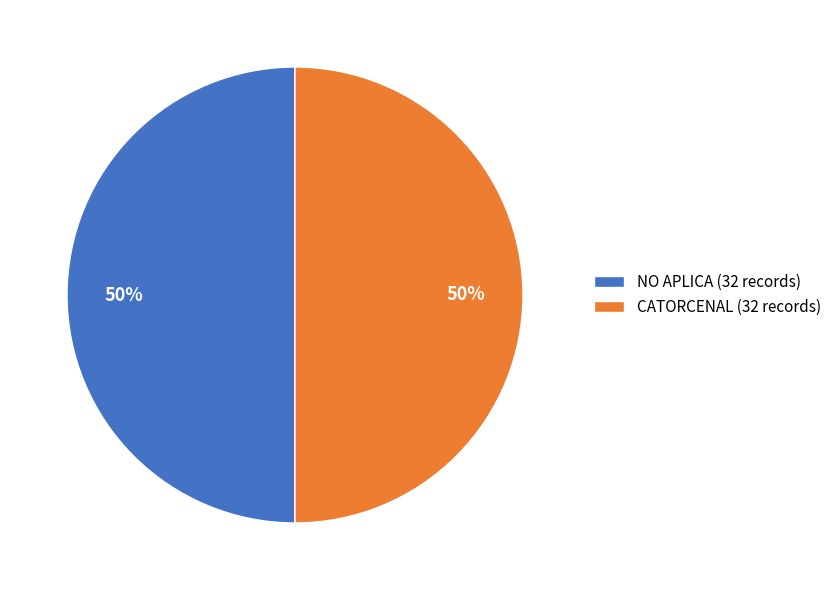

To the nearest percent, what is the average slice percentage?

50%